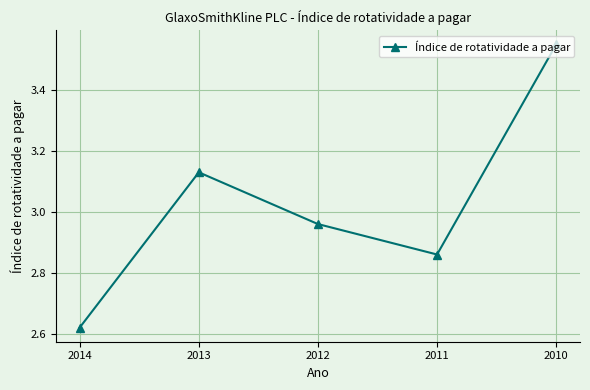

What is the difference between the maximum and minimum values?

0.9